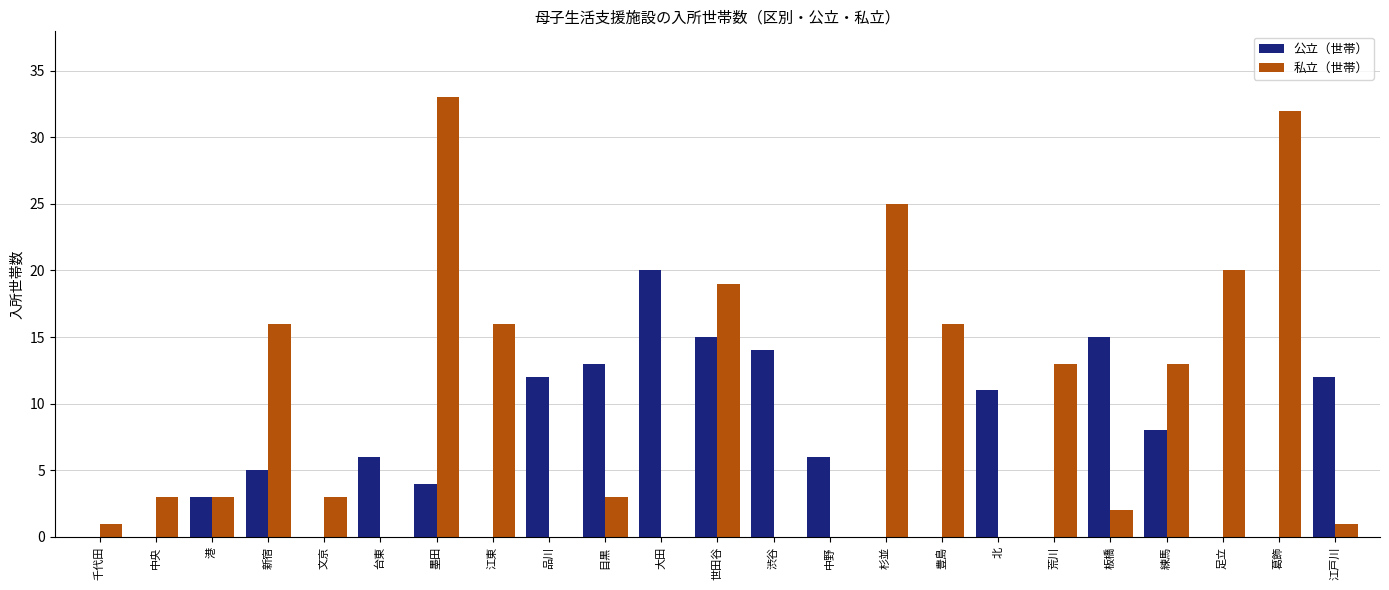

What is the sum of the 私立（世帯） values at 葛飾 and 足立?

52